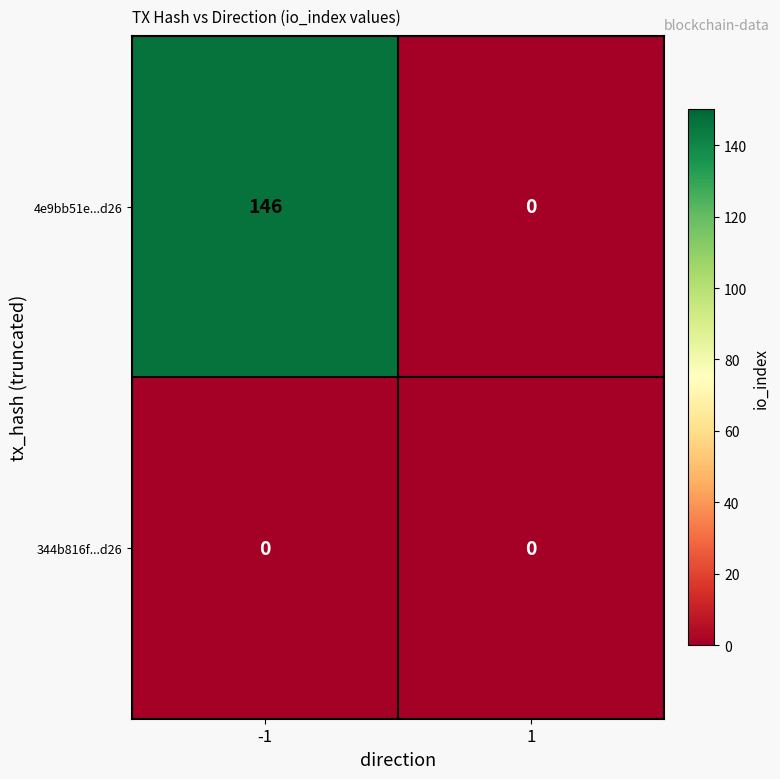

Which series has the largest total across all categories?

4e9bb51e...d26